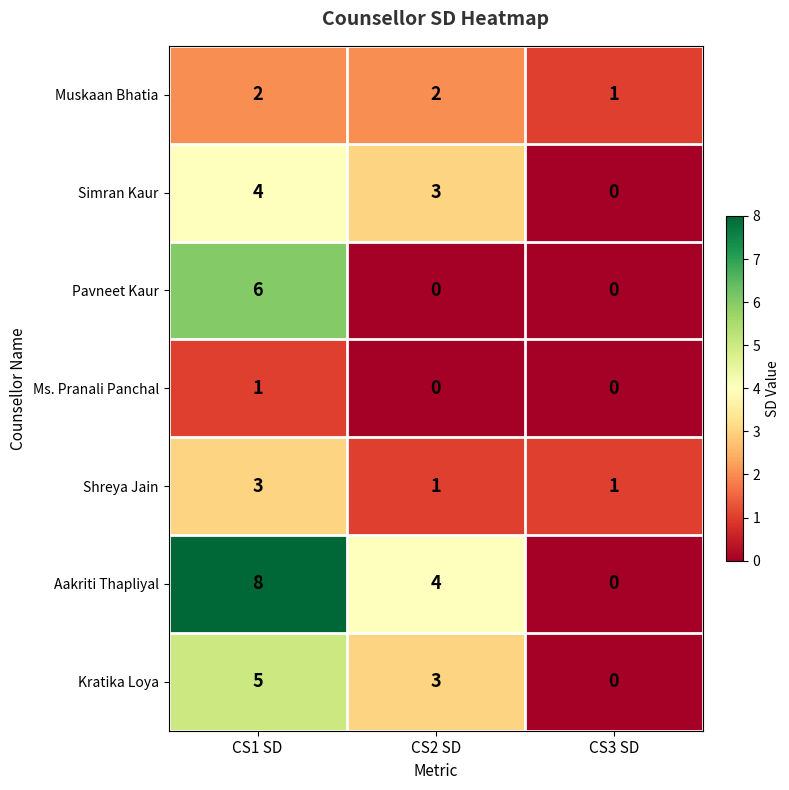

Is it true that Pavneet Kaur equals 0 at CS3 SD?

True